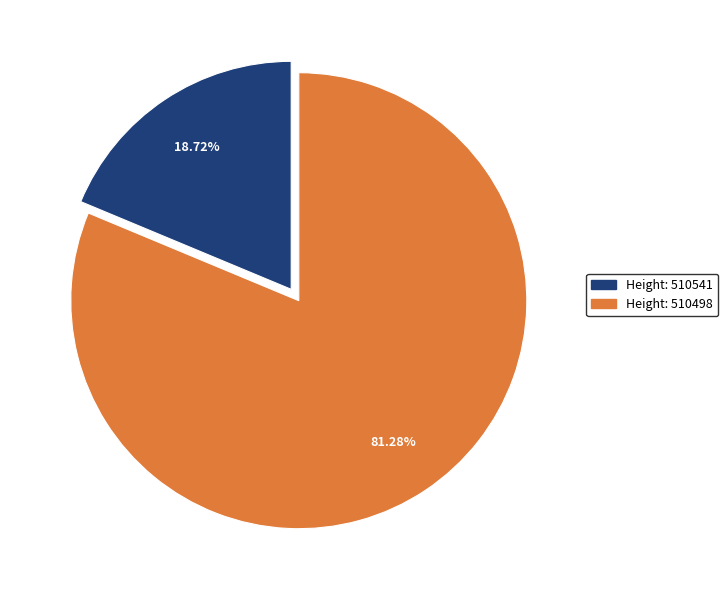

Does any single category account for the majority?

Yes